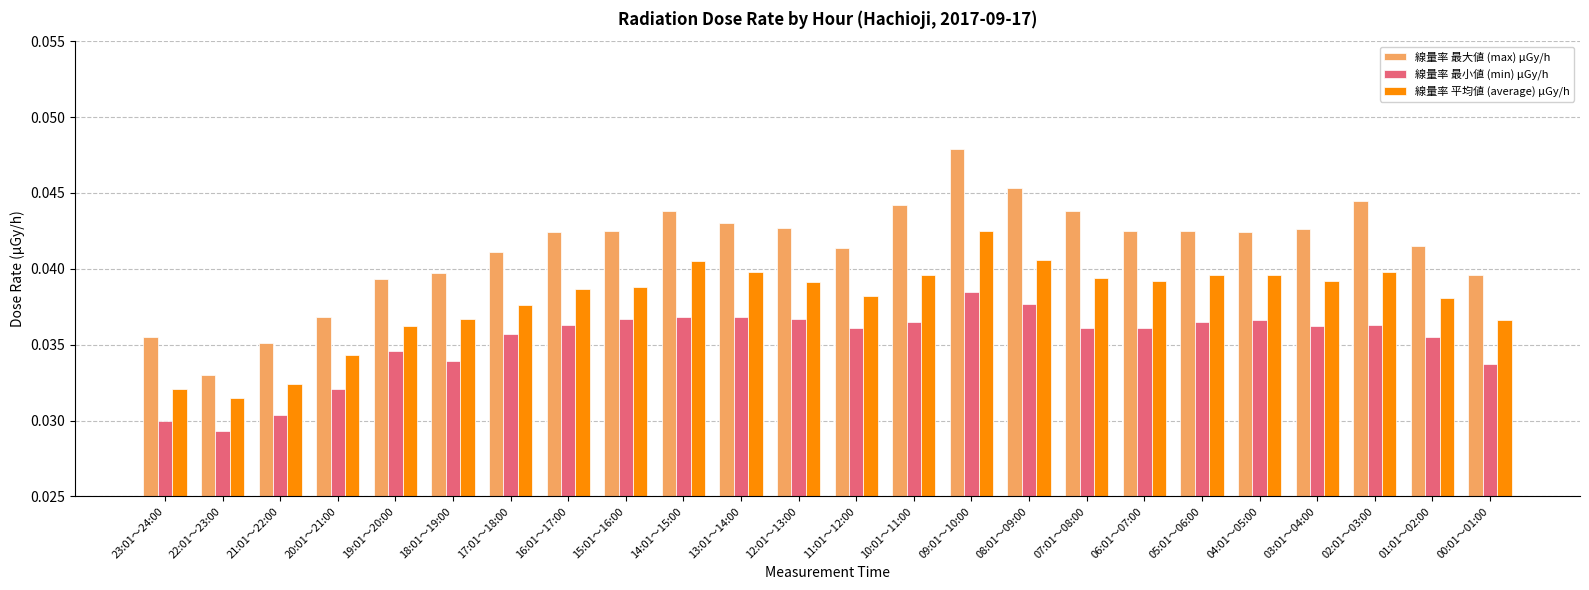

Rank the series at 02:01～03:00 from lowest to highest value.

線量率 最小値 (min) μGy/h, 線量率 平均値 (average) μGy/h, 線量率 最大値 (max) μGy/h